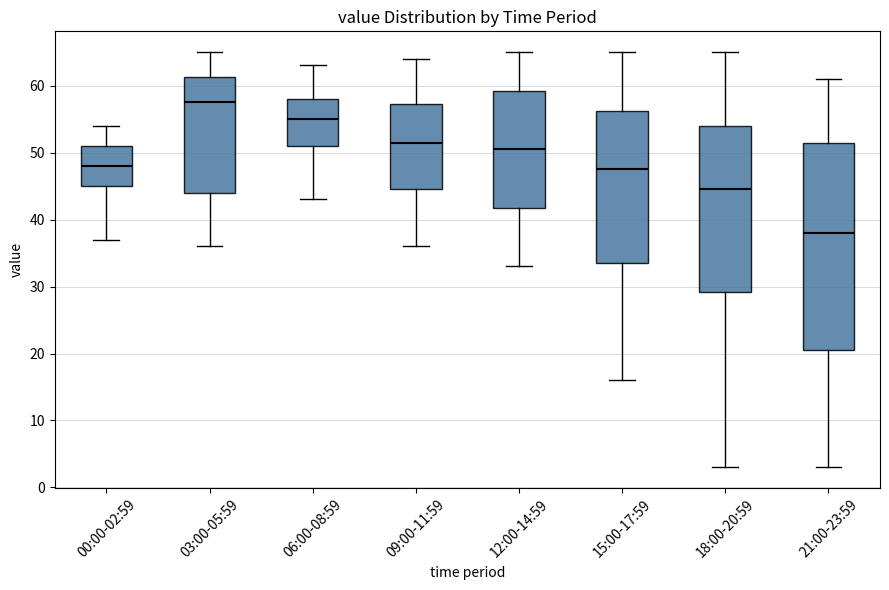

Where does the lower whisker of the box for 09:00-11:59 end on the y-axis? The values are not printed on the chart, so give them approximately, as read against the axis.

36